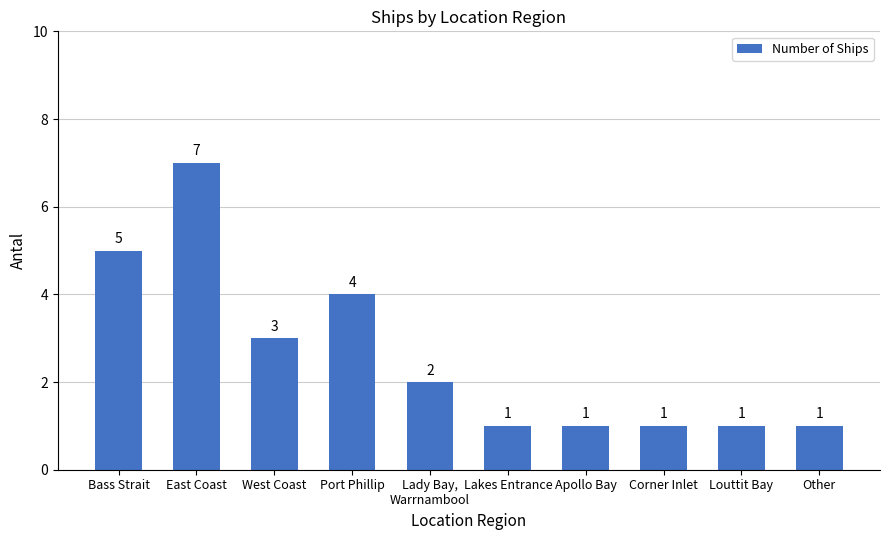

What is the difference between the values at East Coast and Lady Bay,
Warrnambool?

5